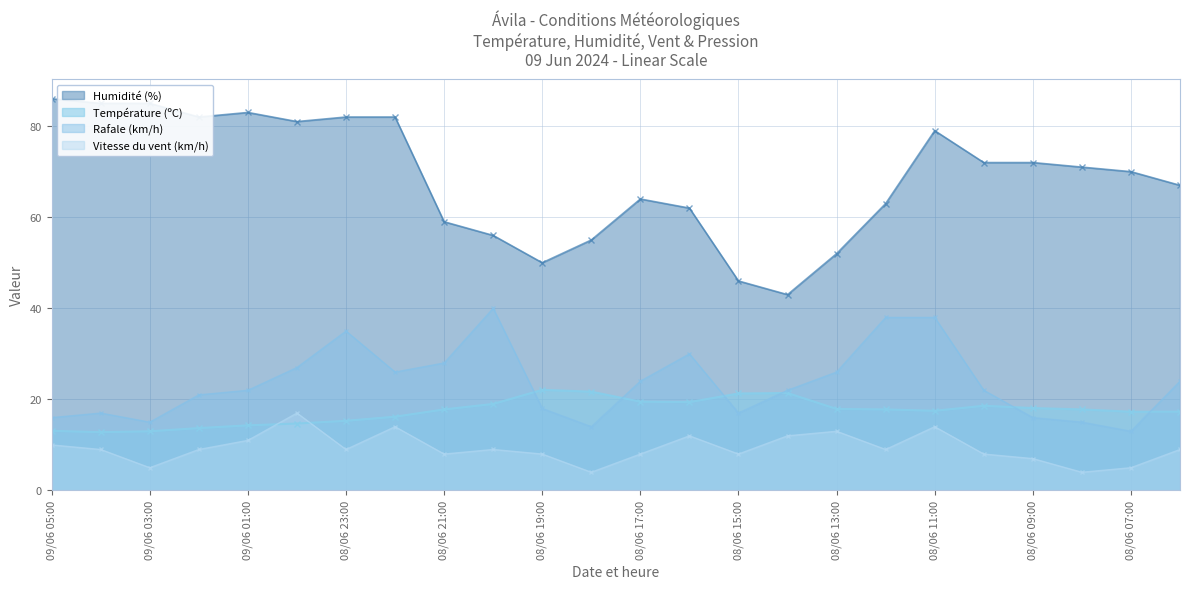

Where is Humidité (%) nearest to the value 64?

08/06 17:00